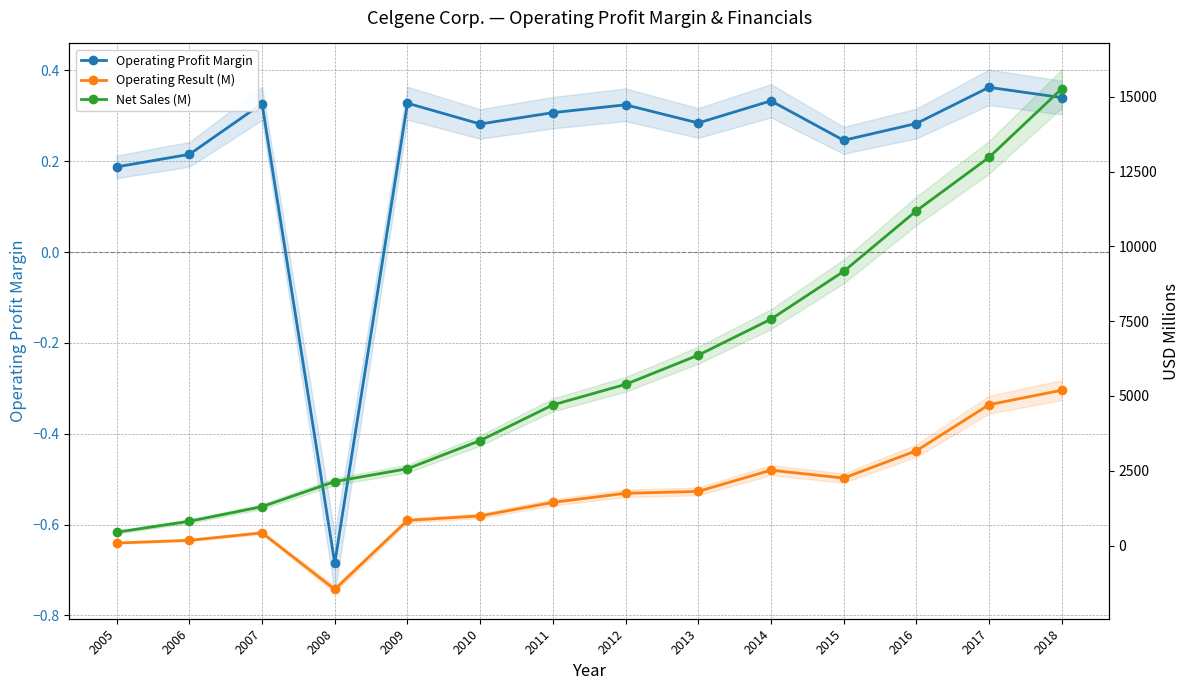

Reading left to right, what are all the values shown in this chart?

Operating Profit Margin: 2005=0.2	2006=0.2	2007=0.3	2008=-0.7	2009=0.3	2010=0.3	2011=0.3	2012=0.3	2013=0.3	2014=0.3	2015=0.2	2016=0.3	2017=0.4	2018=0.3
Operating Result (M): 2005=84.0	2006=175.0	2007=425.0	2008=-1464.0	2009=842.0	2010=990.0	2011=1443.0	2012=1746.0	2013=1809.0	2014=2519.0	2015=2255.0	2016=3167.0	2017=4707.0	2018=5191.0
Net Sales (M): 2005=446.0	2006=812.0	2007=1300.0	2008=2138.0	2009=2567.0	2010=3508.0	2011=4700.0	2012=5386.0	2013=6362.0	2014=7564.0	2015=9161.0	2016=11185.0	2017=12973.0	2018=15265.0